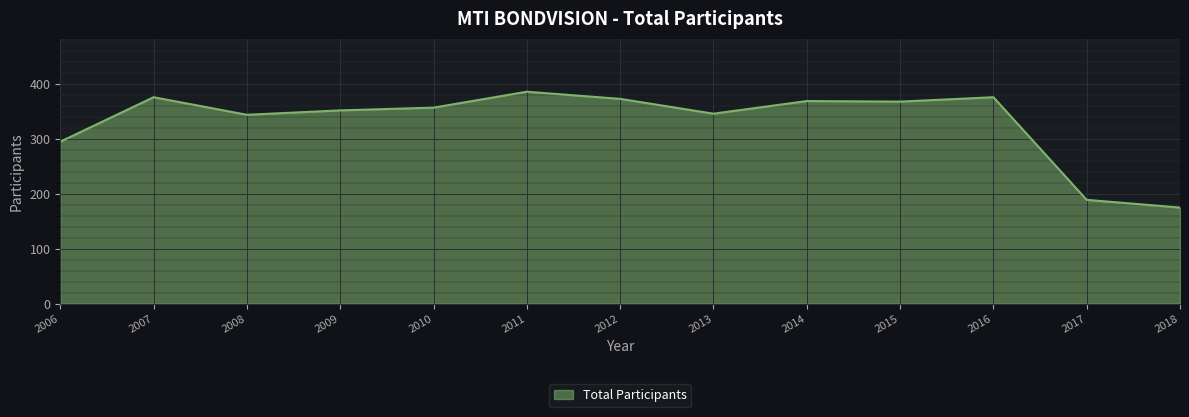

What is the smallest value displayed?

175